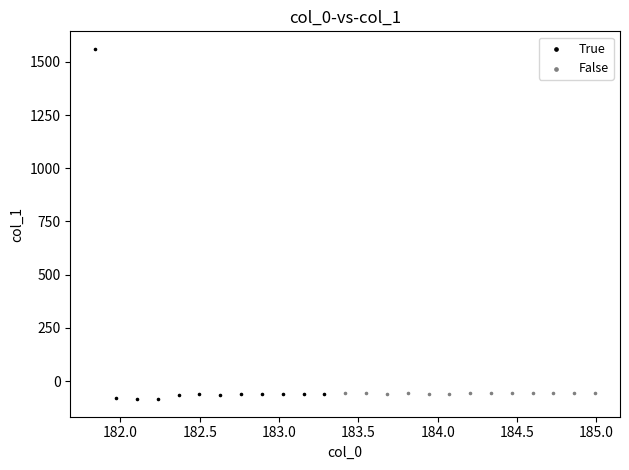

Which series reaches the maximum Y coordinate?

True